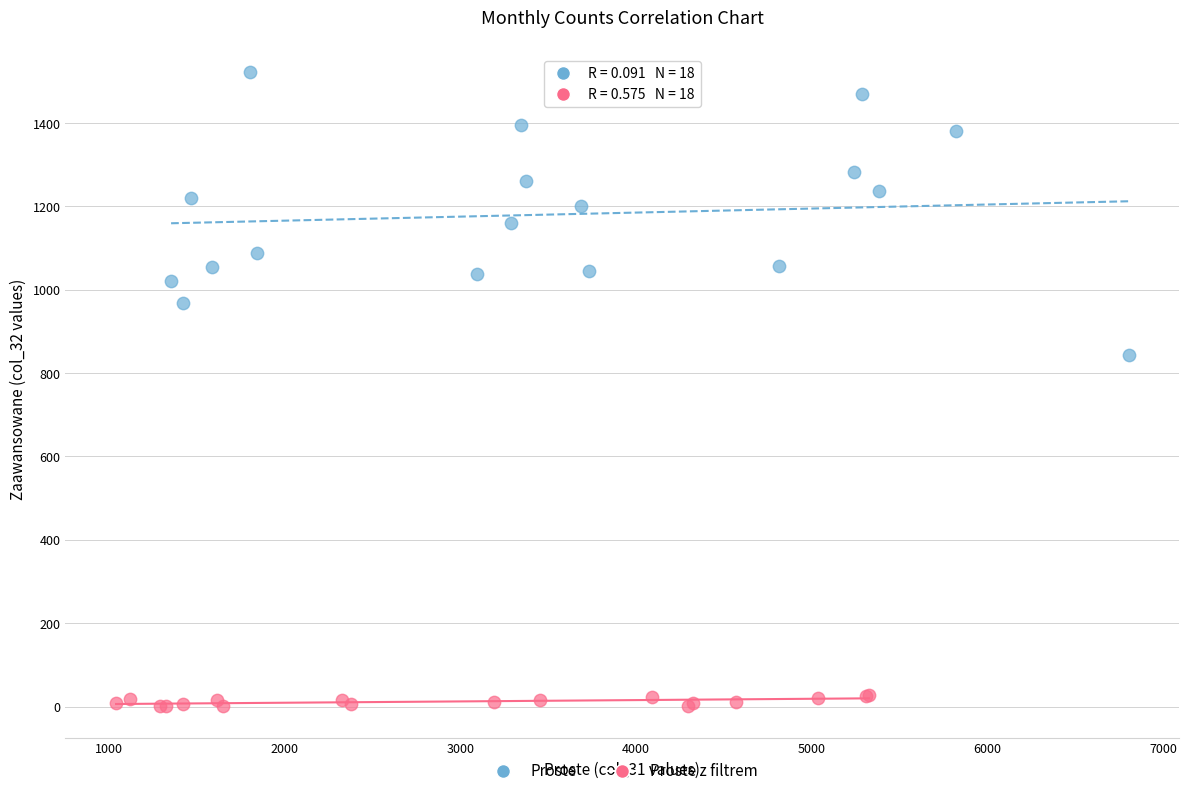

Which series contains the lowest Y value?

Proste z filtrem